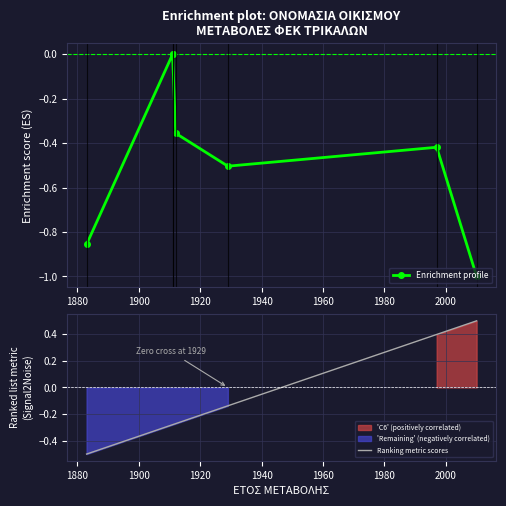

In Enrichment profile, how many points are lower than both neighbors (excluding endpoints)?

1